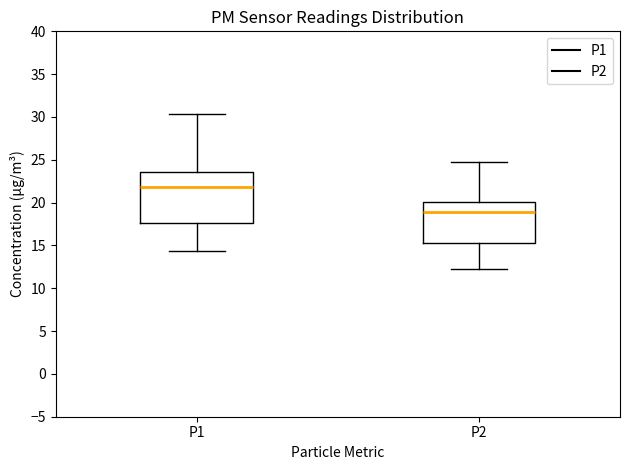

Comparing the boxes themselves (not the whiskers), which one is the tallest?

P1